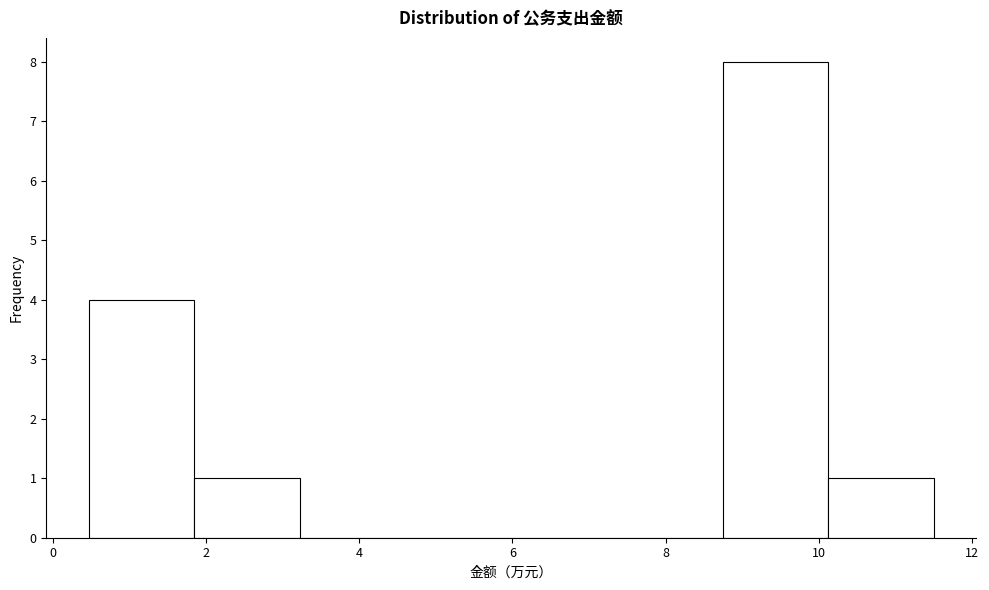

Reading left to right, list every bar in this chart as the range it spans on the x-axis followed by its height. Neither the bar edges nor the heights are printed on the chart, so give them approximately, as read against the axes.

0.4 to 1.8: 4
1.8 to 3.2: 1
3.2 to 4.6: 0
4.6 to 6.0: 0
6.0 to 7.4: 0
7.4 to 8.8: 0
8.8 to 10.2: 8
10.2 to 11.6: 1